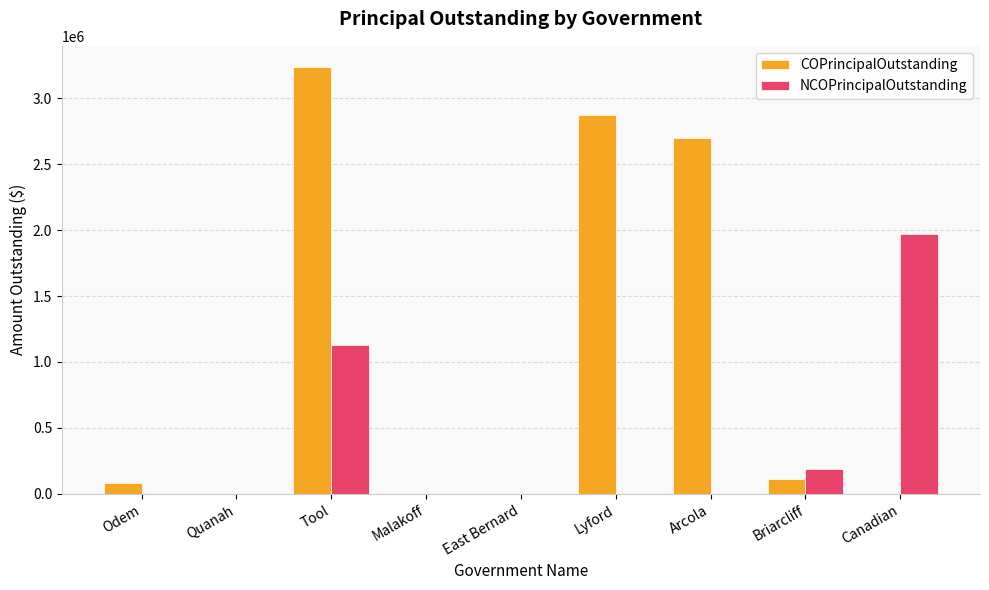

Which label corresponds to the largest value in the chart?

Tool